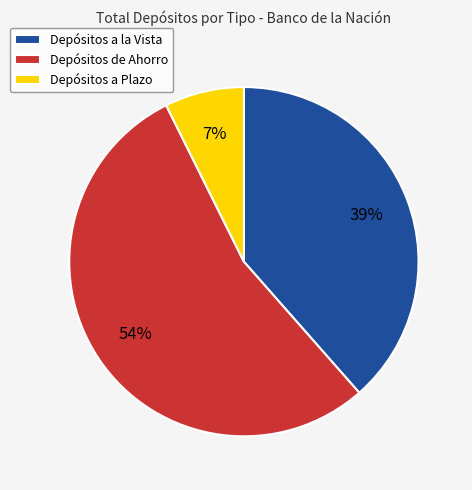

What percentage is the Depósitos a la Vista slice, to the nearest percent?

39%